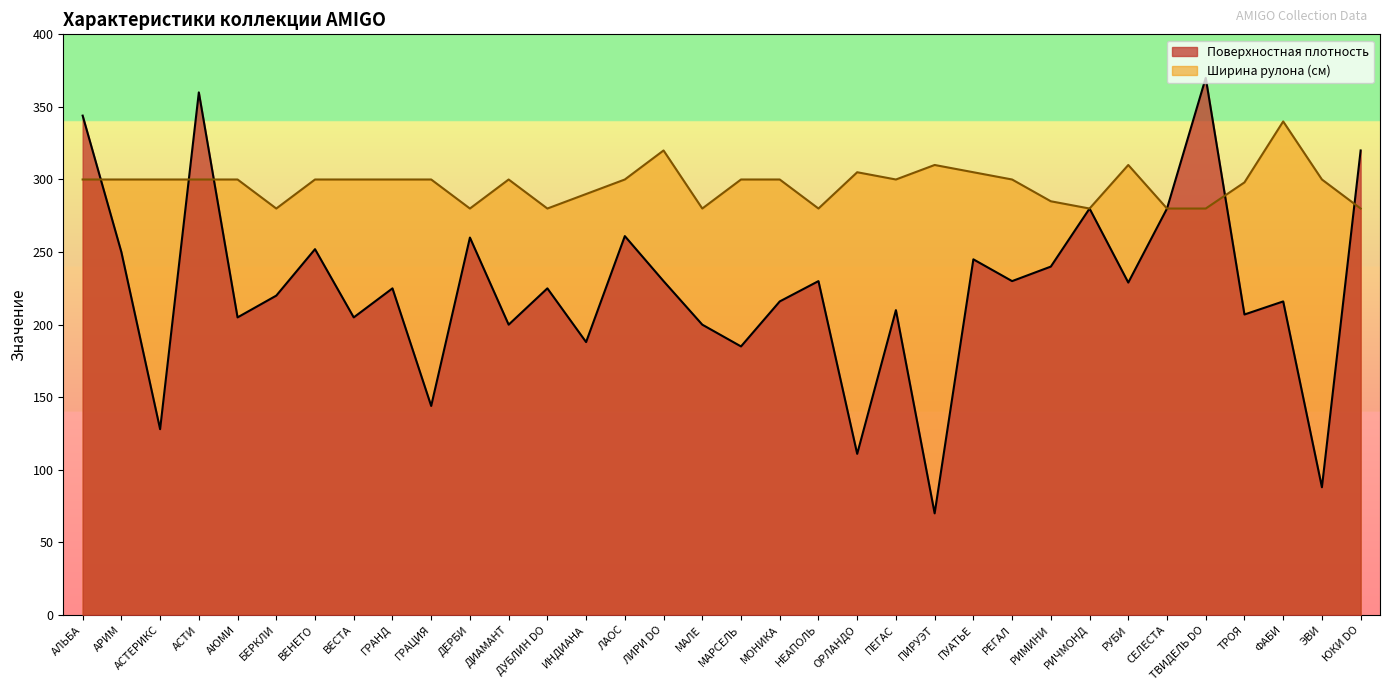

True or false: Ширина рулона has a value of 499 at АРИМ.

False